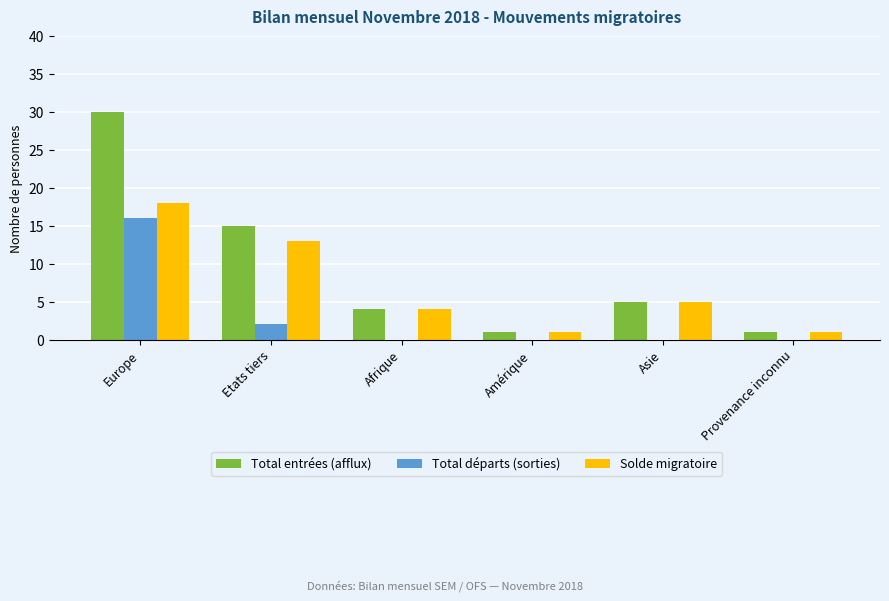

Is it true that Total départs (sorties) equals 2 at Etats tiers?

True